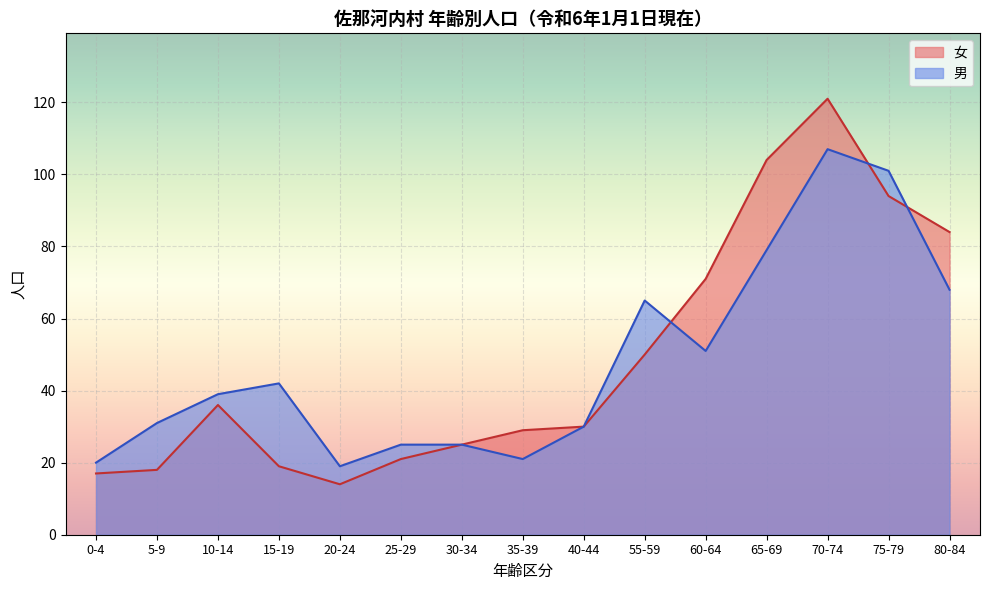

Which series has the largest range (max minus min)?

女